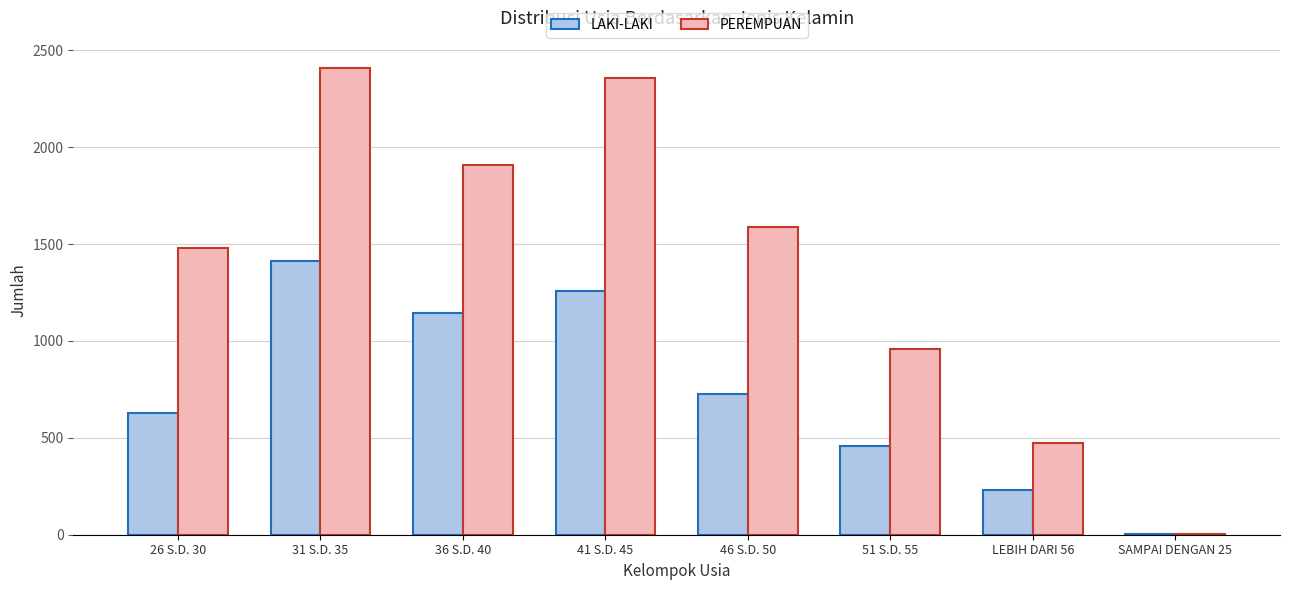

What is the total value across all series at 46 S.D. 50?

2314